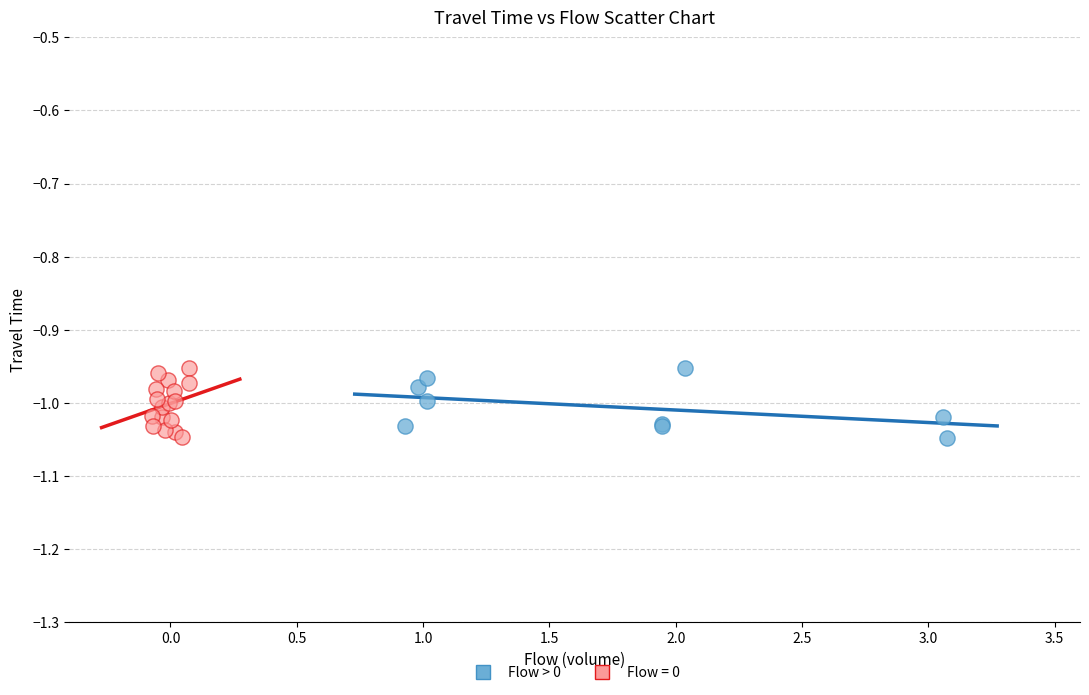

What are all the series names shown in the legend?

Flow > 0, Flow = 0